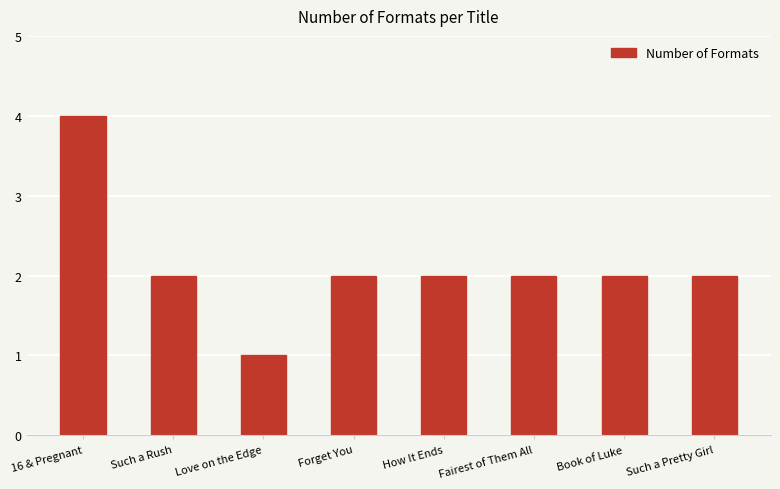

What is the greatest value displayed?

4